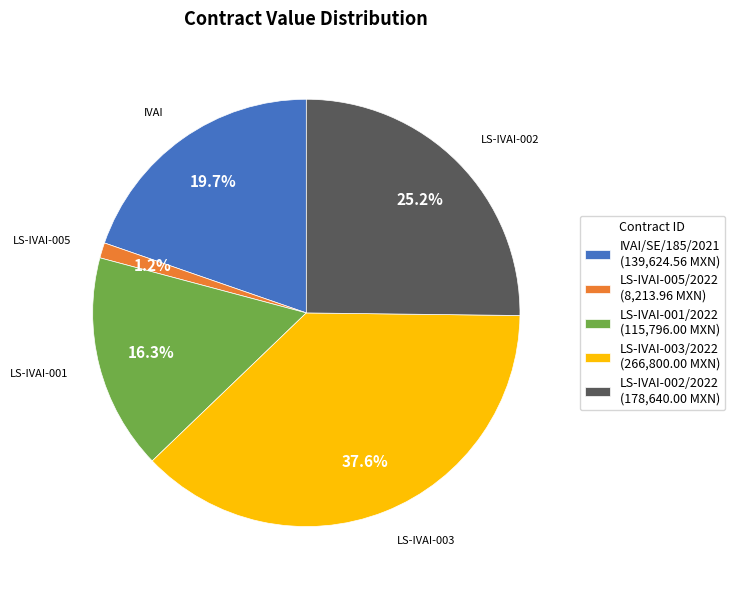

To the nearest percent, what is the difference between the largest and smallest slice percentages?

36%